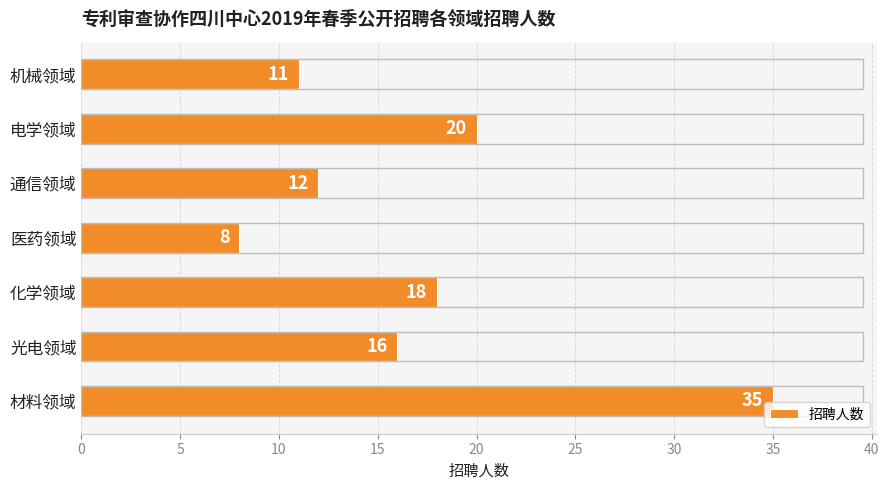

How many bars are there in total?

7